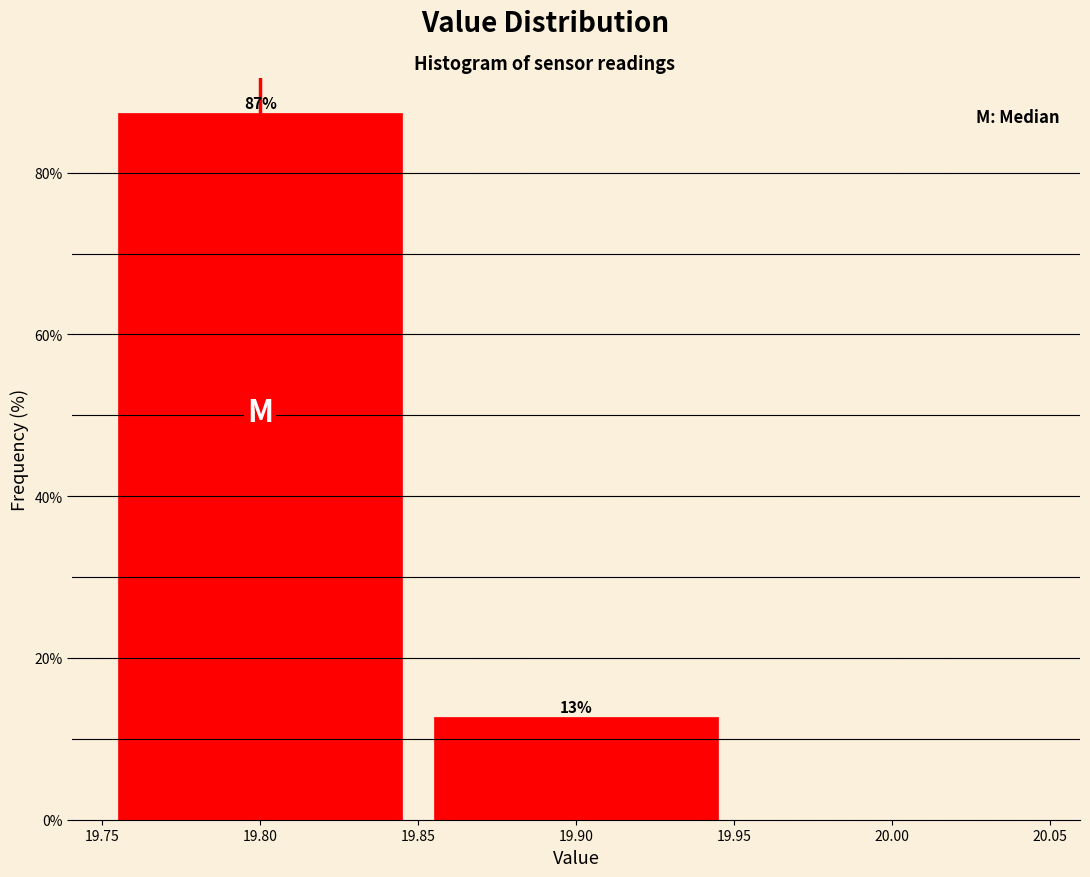

Over which range of the x-axis is the bar tallest?

19.75 to 19.85